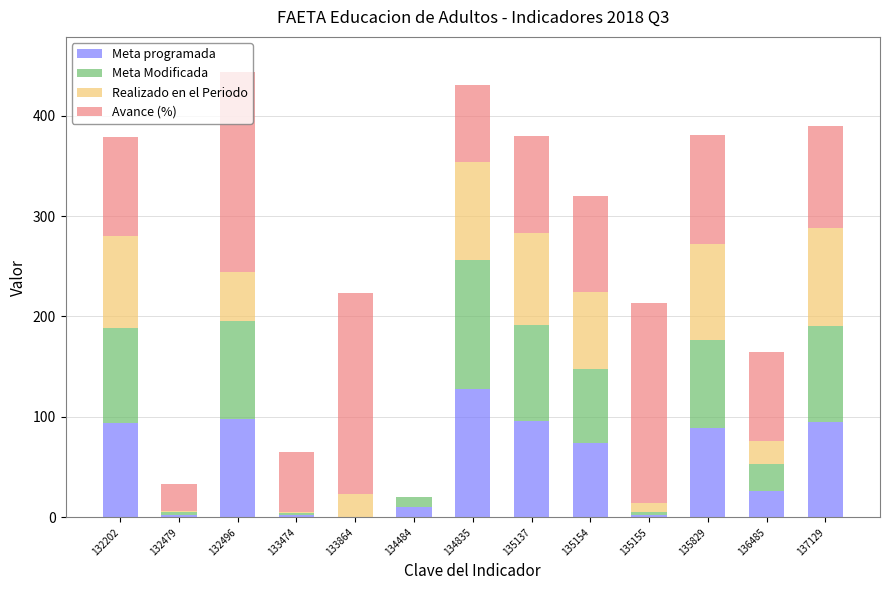

What is the highest value of the Meta programada series?

128.2